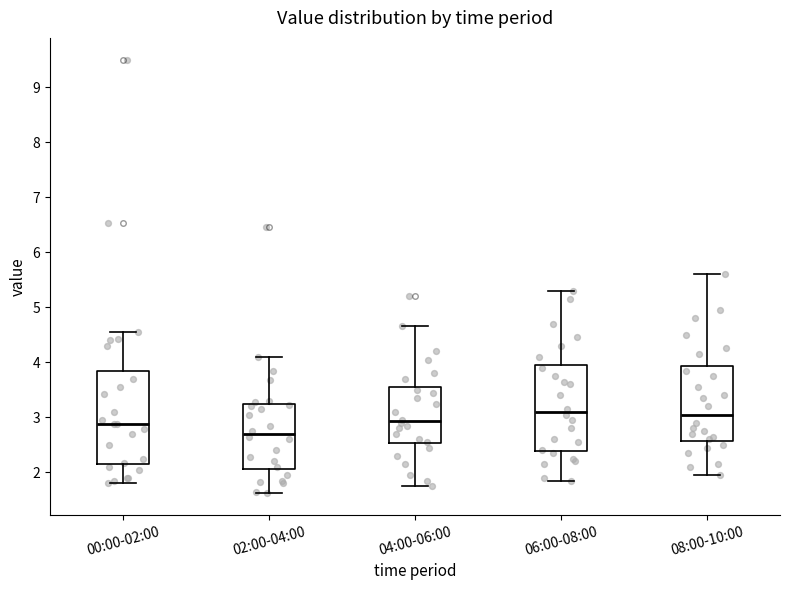

Reading left to right, transcribe this box plot: for each box, give where its median line is, the range the box spans, and where its two whiskers end, as read against the y-axis. The values are not printed on the chart, so give them approximately, as read against the axis.

00:00-02:00: median 2.9, box 2.2 to 3.9, whiskers 1.8 to 4.6
02:00-04:00: median 2.7, box 2.1 to 3.2, whiskers 1.6 to 4.1
04:00-06:00: median 2.9, box 2.5 to 3.6, whiskers 1.8 to 4.7
06:00-08:00: median 3.1, box 2.4 to 4.0, whiskers 1.9 to 5.3
08:00-10:00: median 3.1, box 2.6 to 3.9, whiskers 2.0 to 5.6